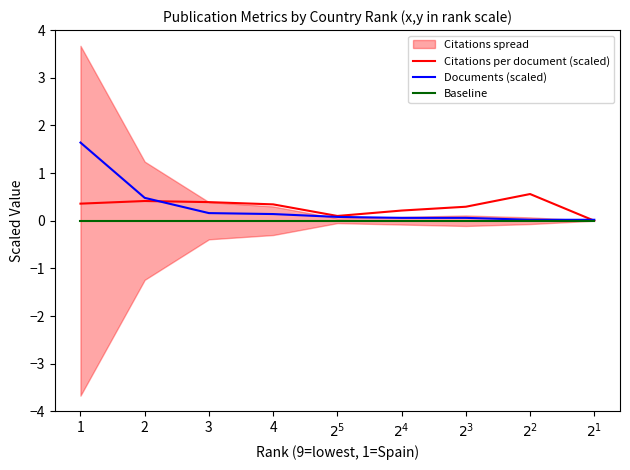

At how many categories does at least one series exceed 0?

9